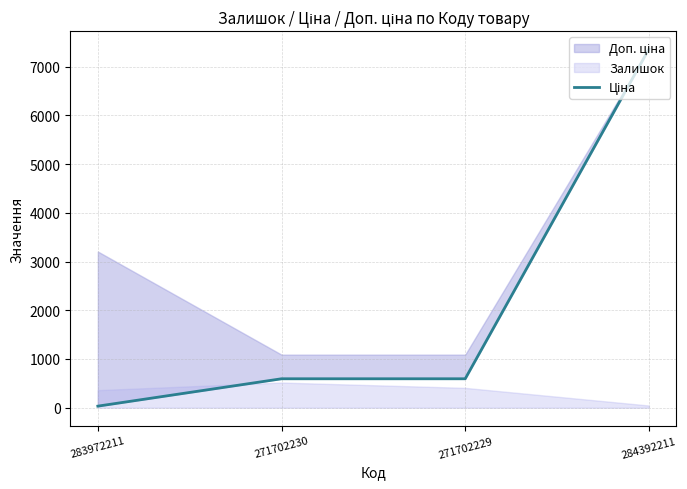

What is the label of the 4th point from the left?

284392211